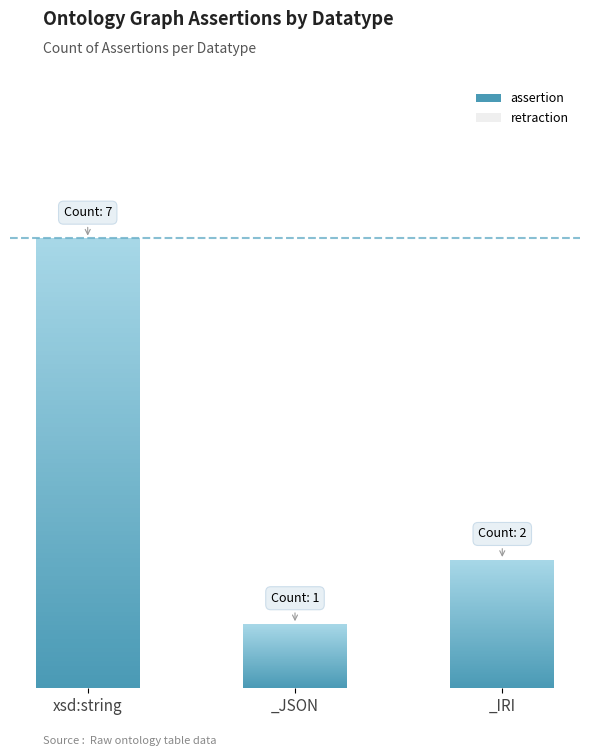

Are the bars horizontal?

No